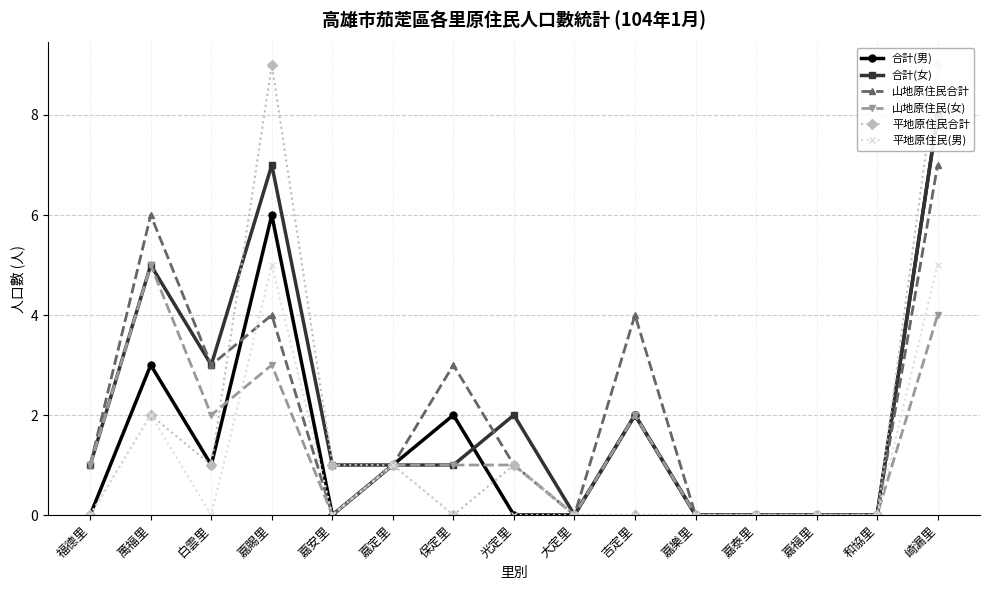

What position from the left is 白雲里?

3